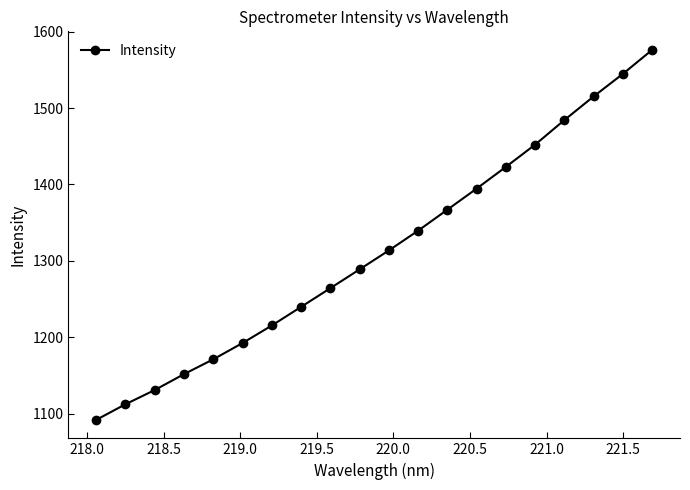

What is the value of the 12th point from the left?

1339.5